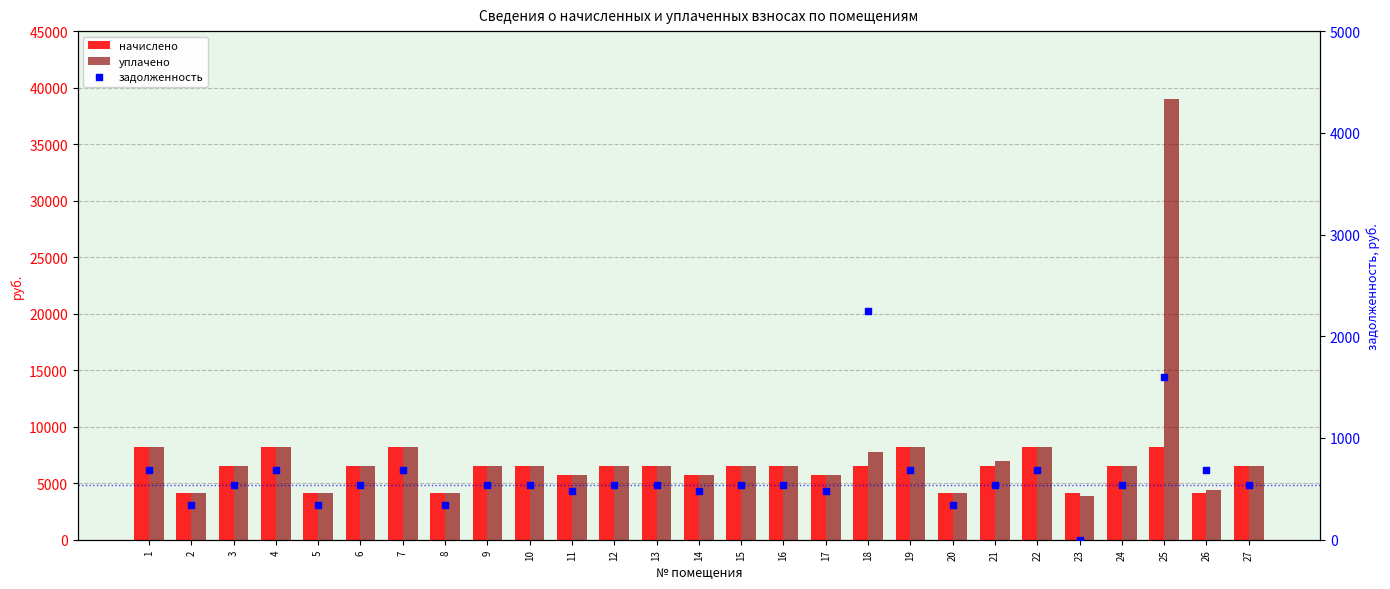

At which category is the sum across all series the highest?

25